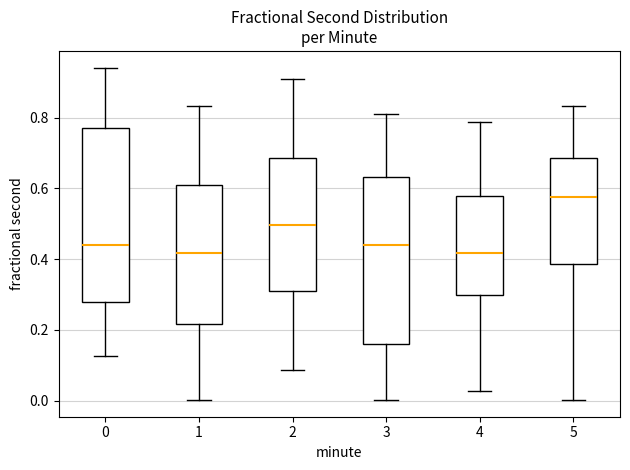

Where does the upper whisker of the box at x = 4 end on the y-axis? The values are not printed on the chart, so give them approximately, as read against the axis.

0.78